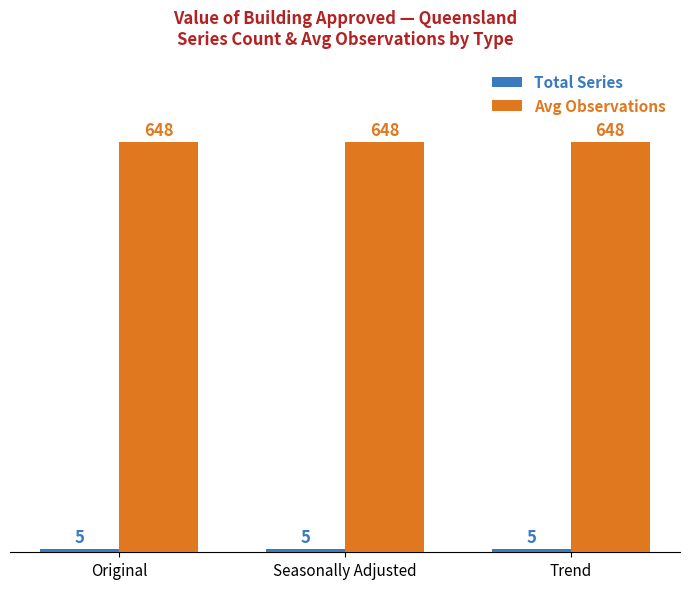

What is the total value across all series at Trend?

653